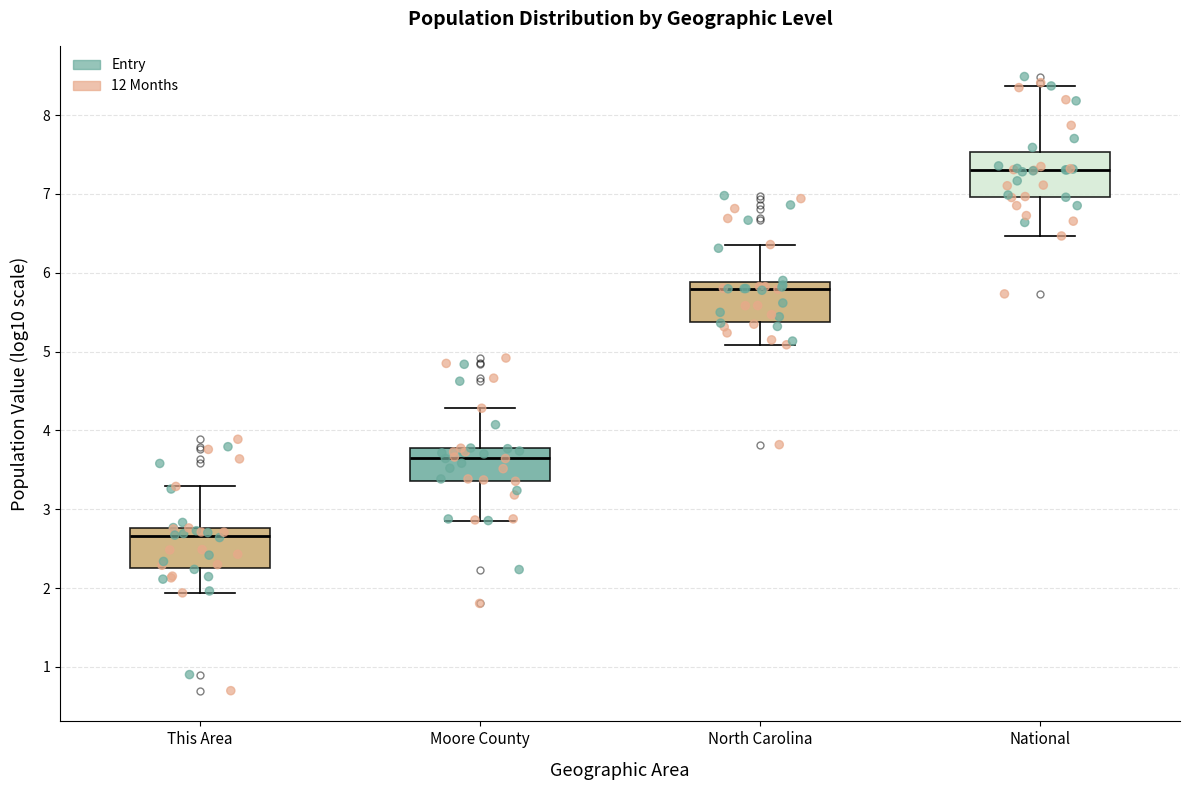

Which box's median line is the highest?

National